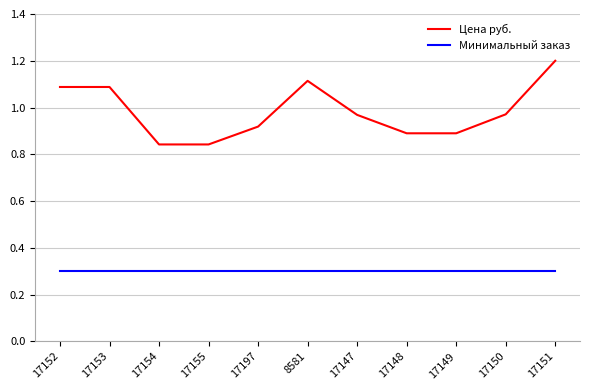

True or false: Минимальный заказ has a value of 0.4 at 8581.

False